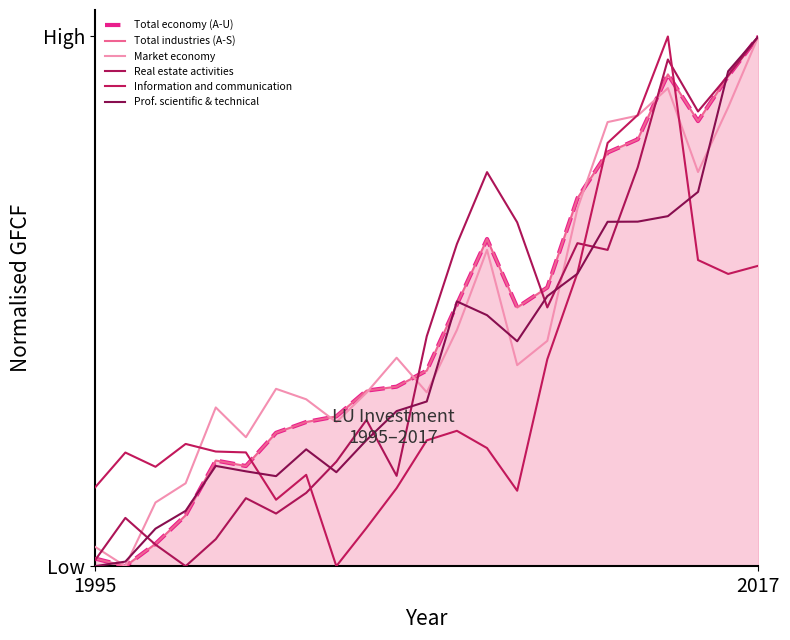

Does the chart display data point markers on the line(s)?

No